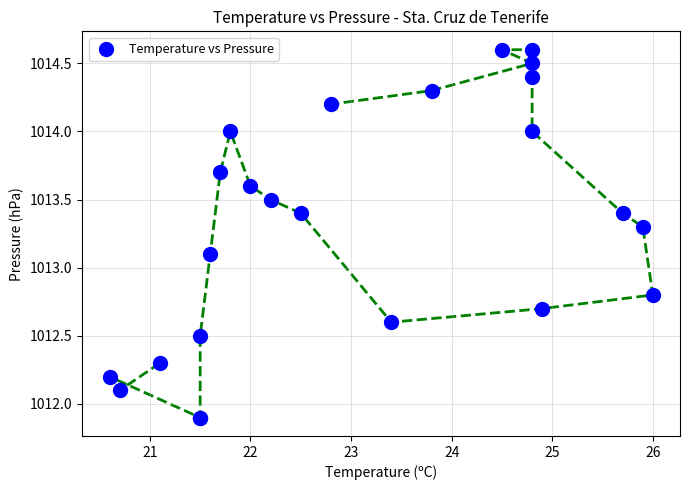

What Y value in the scatter plot is closest to 1013?

1013.1